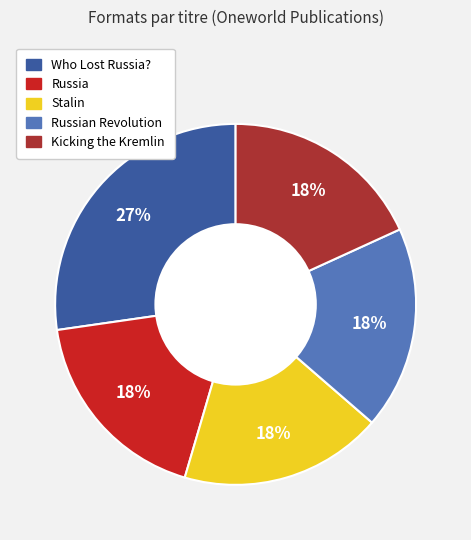

To the nearest percent, what is the difference between the Who Lost Russia? and Stalin slice percentages?

9%